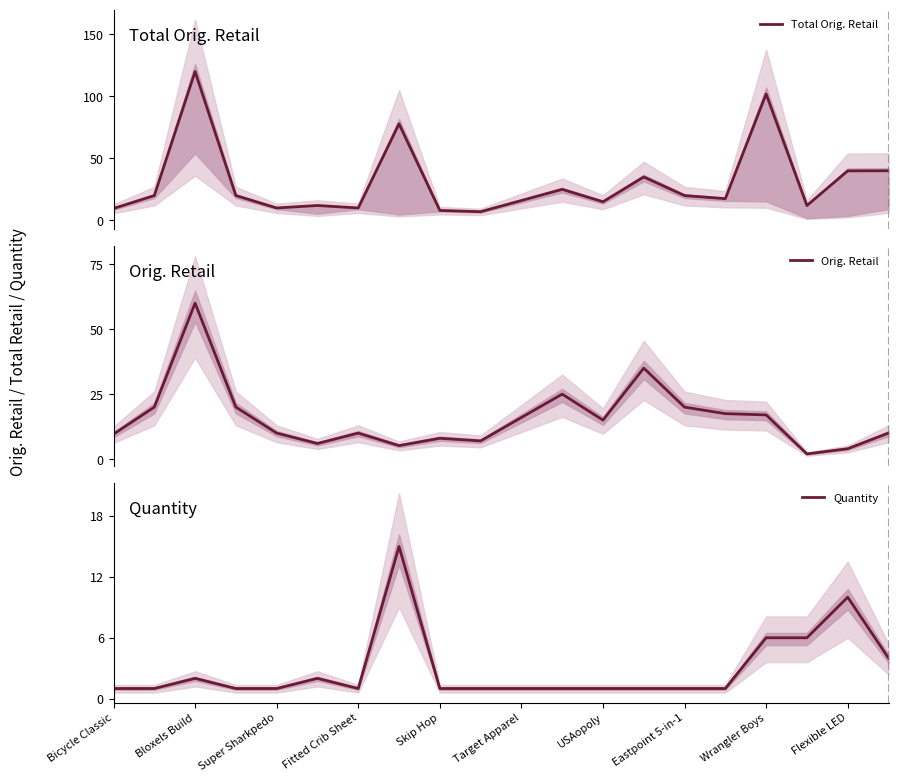

Is it true that Quantity equals 9 at Wrangler Boys?

False